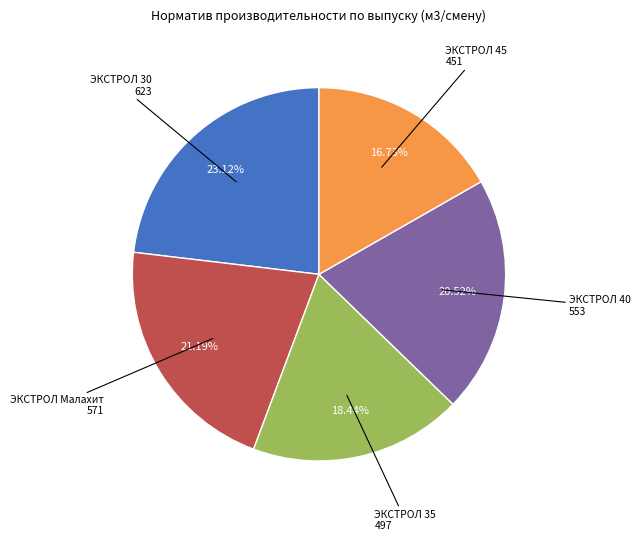

Combined, do ЭКСТРОЛ 45 and ЭКСТРОЛ Малахит account for over 50%?

No